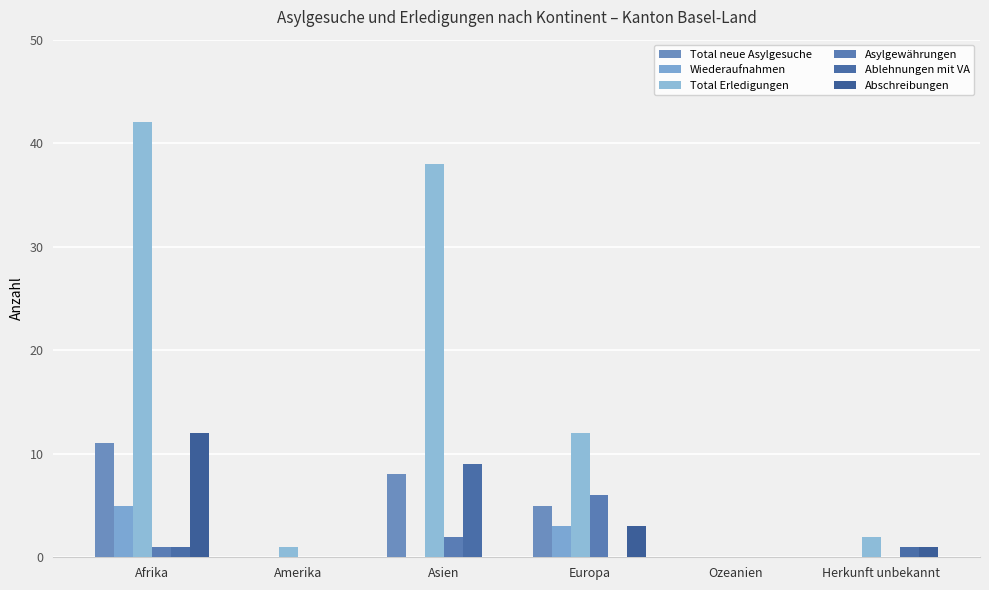

Where is Ablehnungen mit VA nearest to the value 4?

Afrika